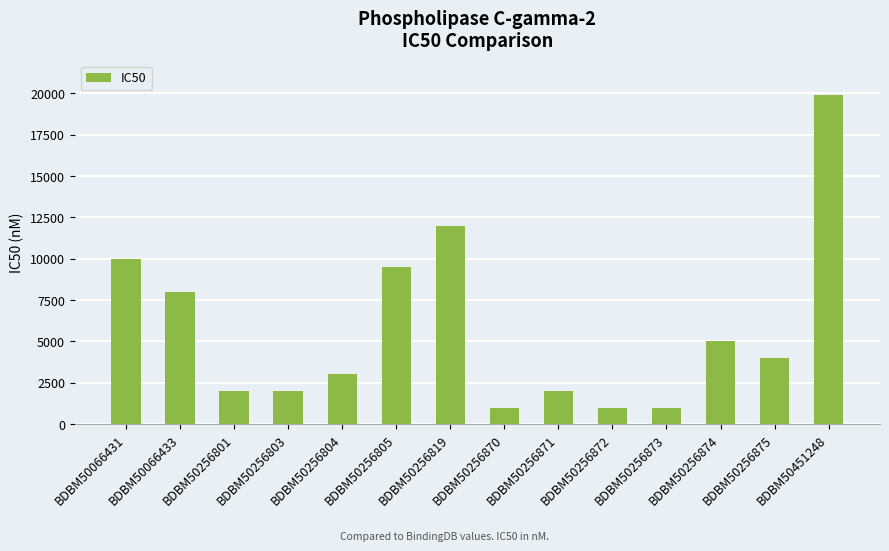

What is the change in value from BDBM50256803 to BDBM50256805?

+7500